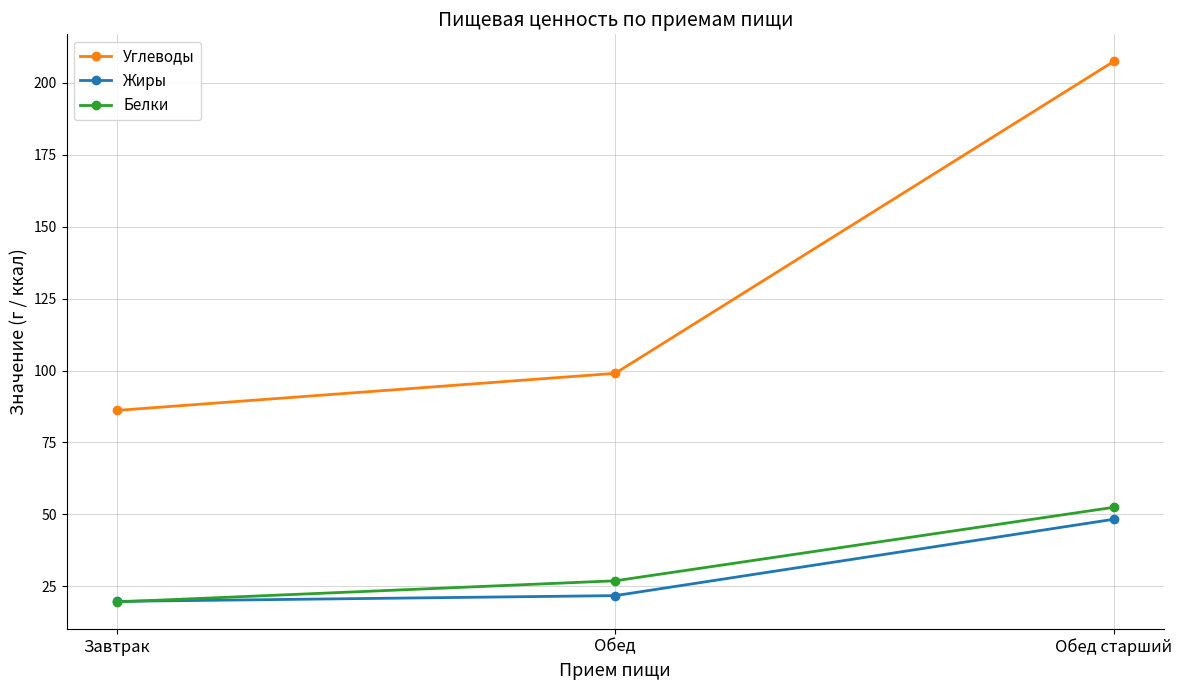

Rank the series at Обед from highest to lowest value.

Углеводы, Белки, Жиры